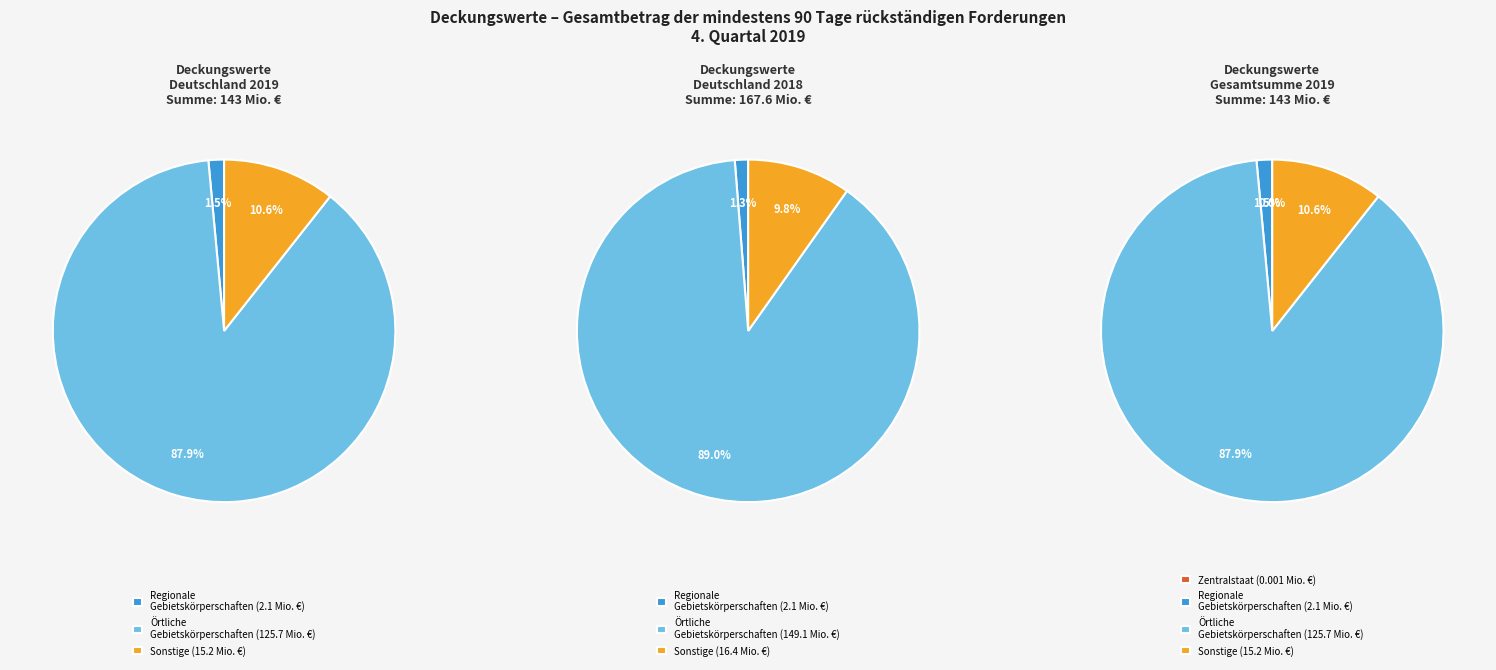

To the nearest percent, what portion does Regionale Gebietskörper-schaften represent?

1%